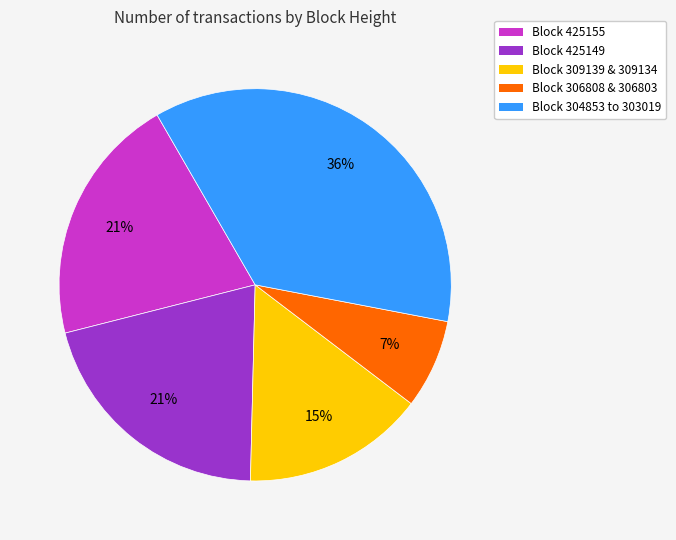

Between Block 425149 and Block 304853 to 303019, which is larger?

Block 304853 to 303019